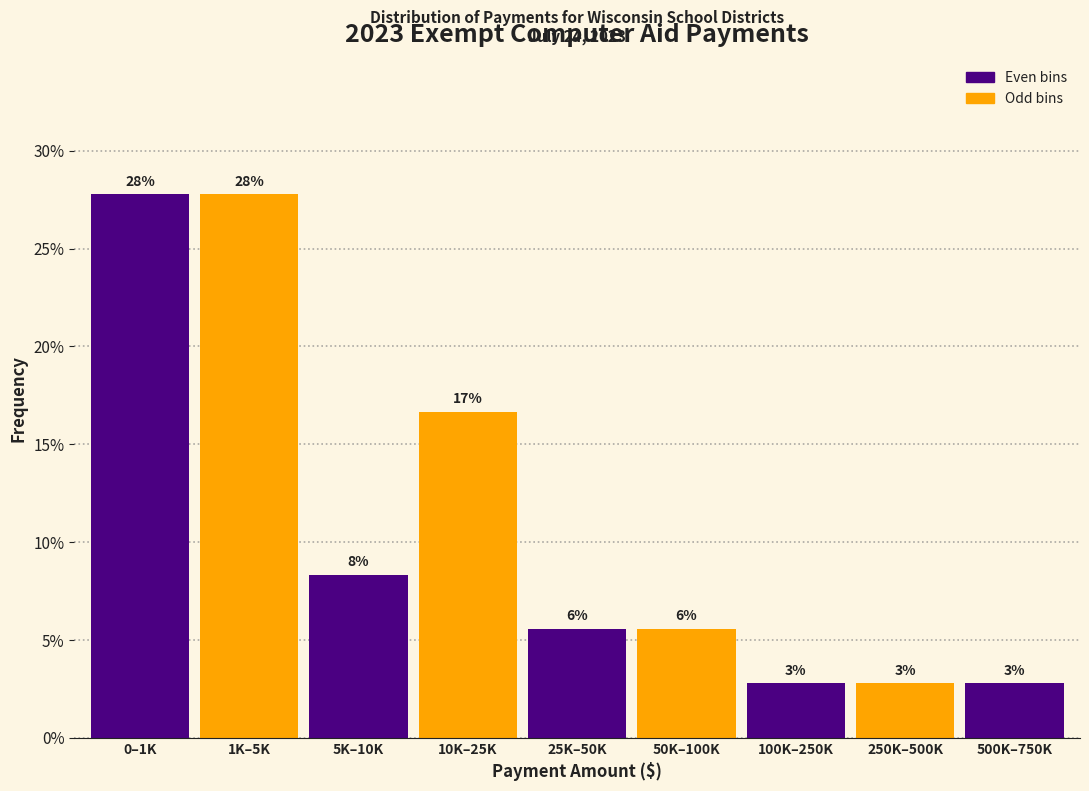

How many bars are there in total?

9